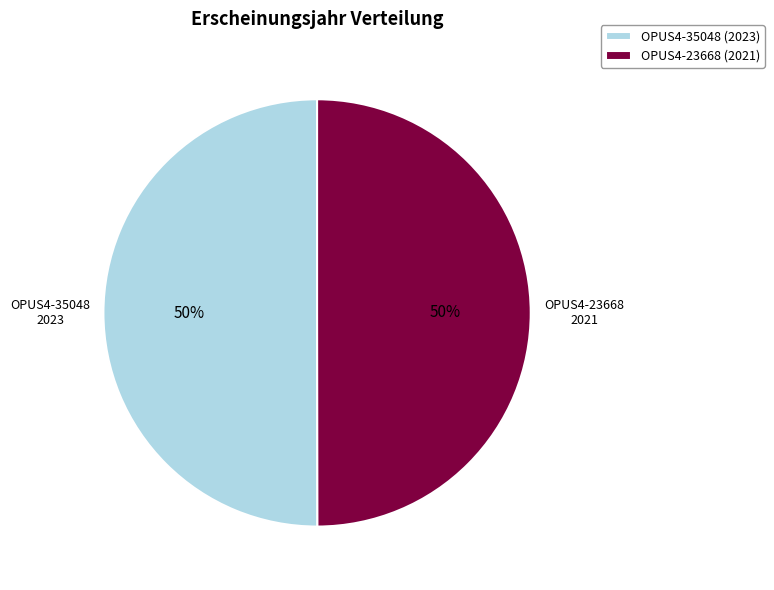

Combined, do OPUS4-35048 (2023) and OPUS4-23668 (2021) account for over 50%?

Yes